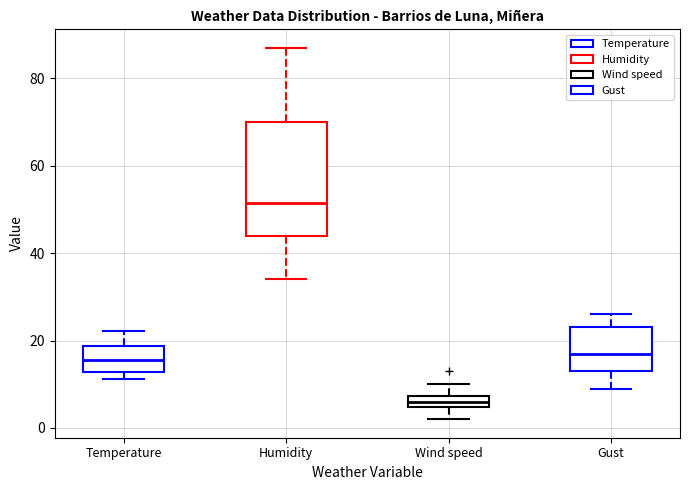

Where is the lower edge of the box for Temperature on the y-axis? The values are not printed on the chart, so give them approximately, as read against the axis.

12